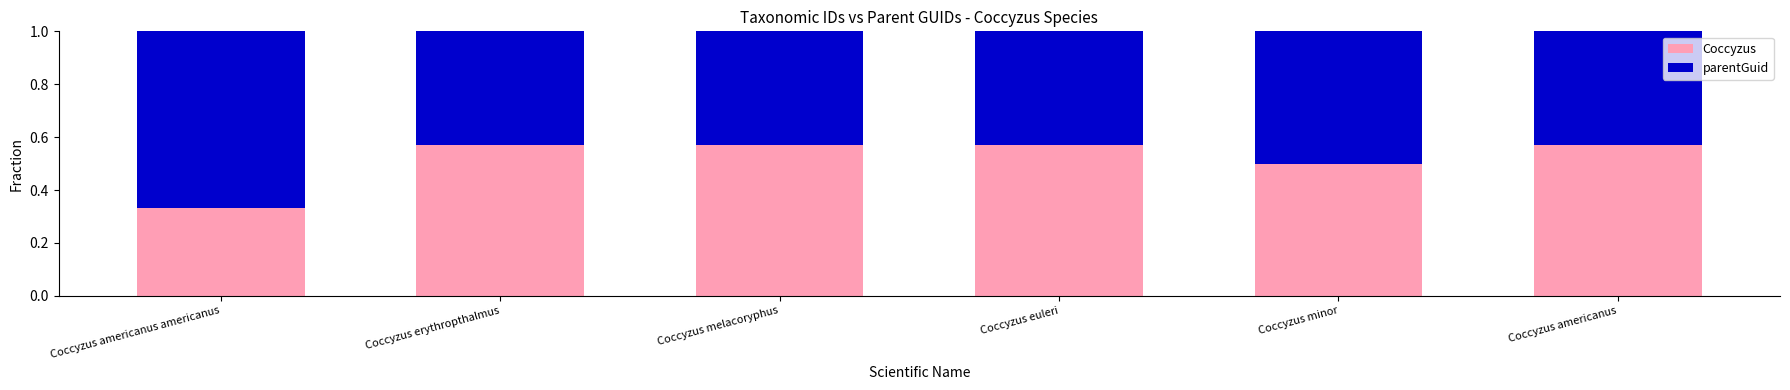

How many bars are there in total?

6